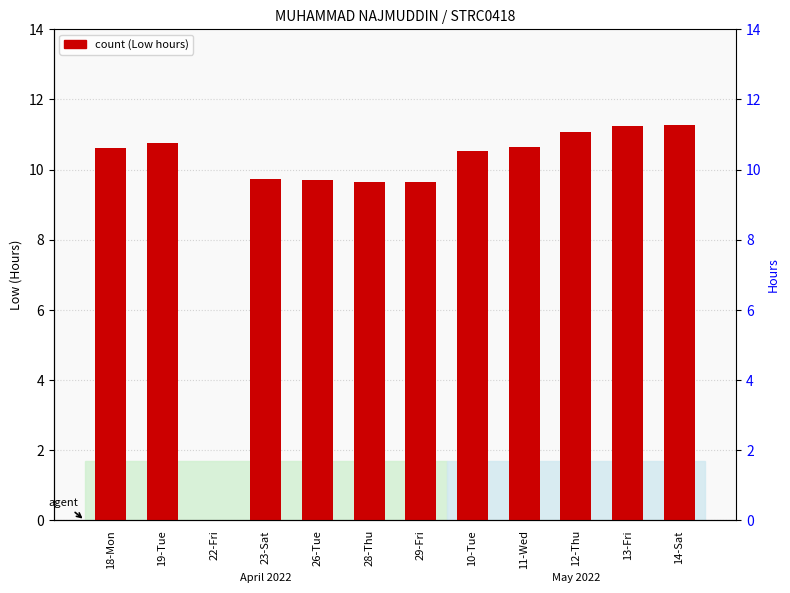

The chart shows a value of 2.6 at 14-Sat. True or false?

False